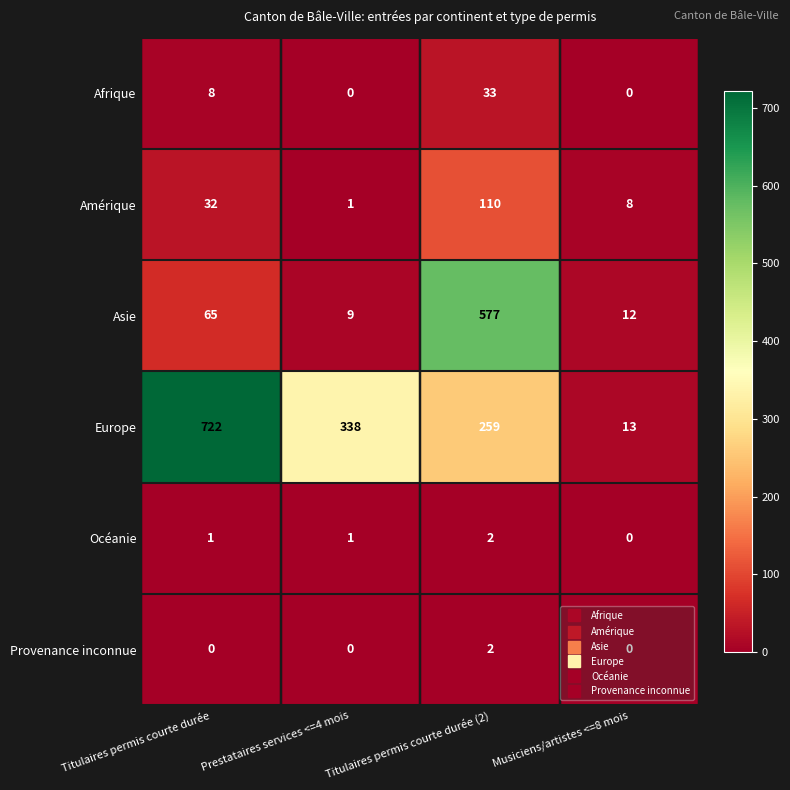

What is the sum of the Europe values at Musiciens/artistes <=8 mois and Titulaires permis courte durée?

735